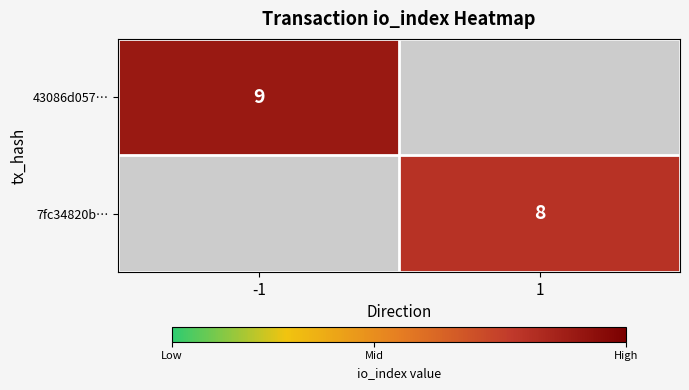

What is the maximum value shown in the chart?

9.0